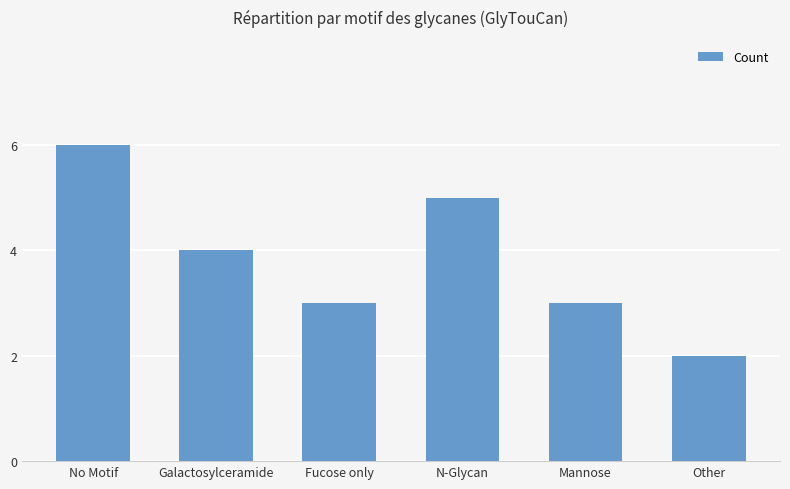

What is the sum of the values at No Motif and Galactosylceramide?

10